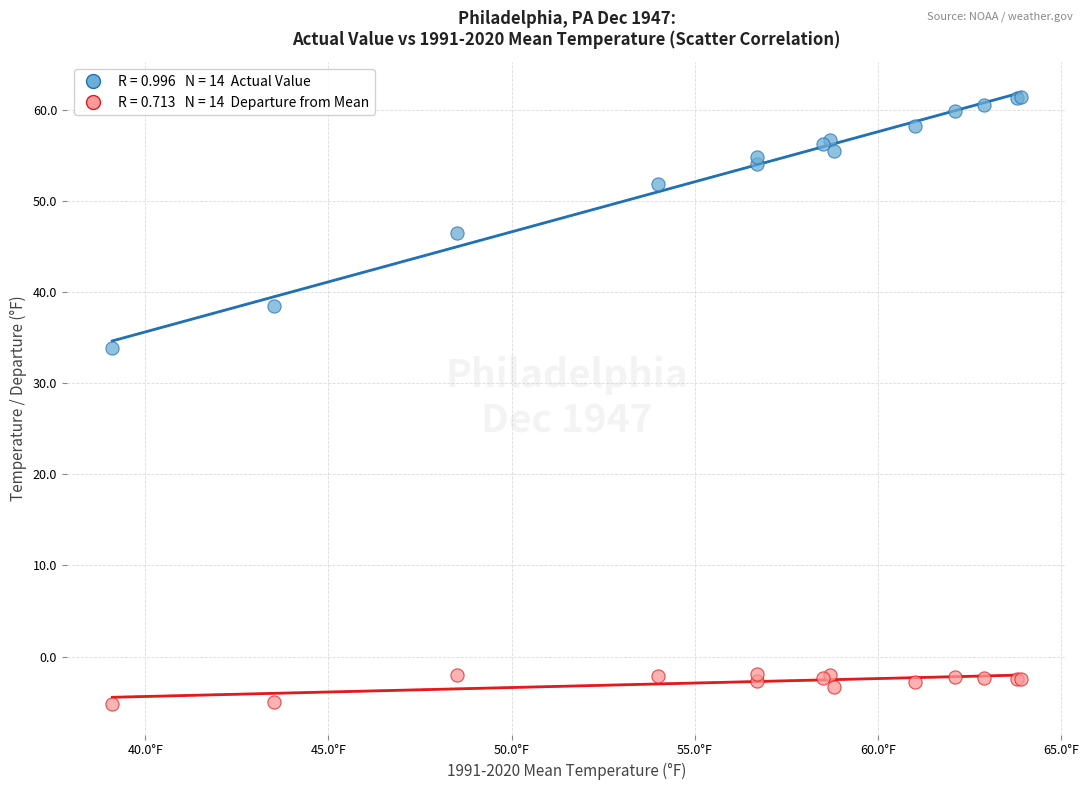

Across all series, what Y value is closest to 28?

33.9